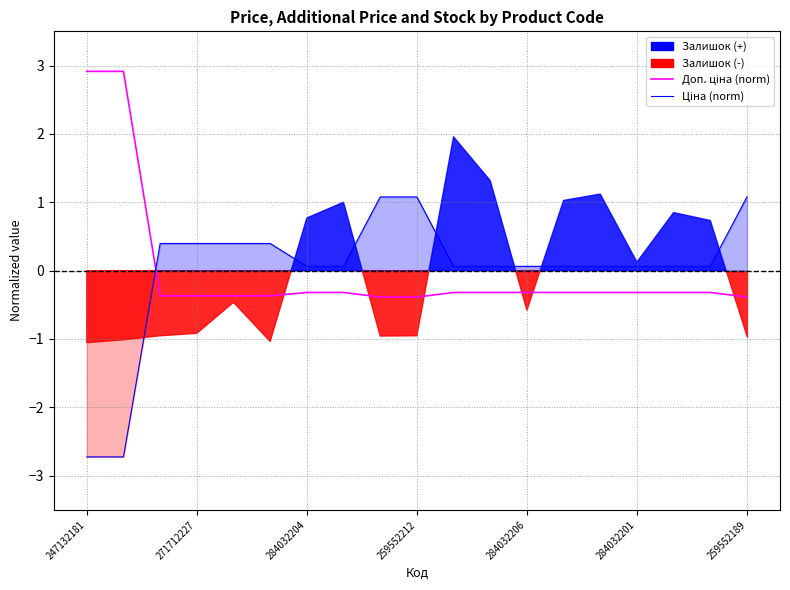

Between 259552212 and 10, which series saw the biggest shift?

Ціна (norm)